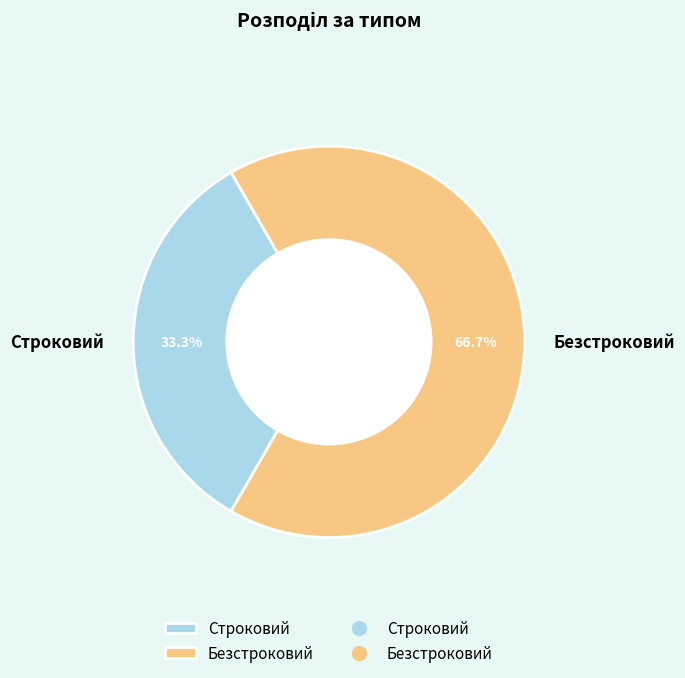

How many slices are in this pie chart?

2